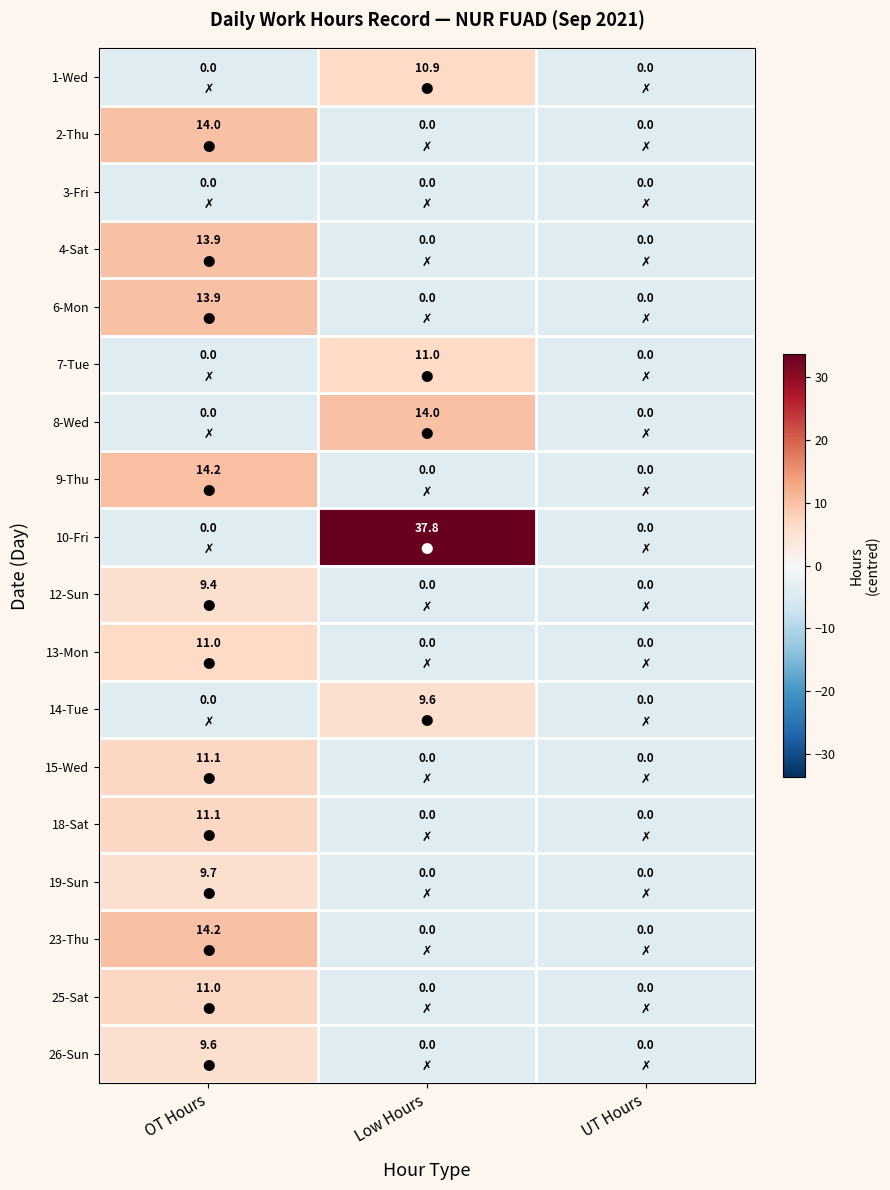

How many data points does each series have?

3